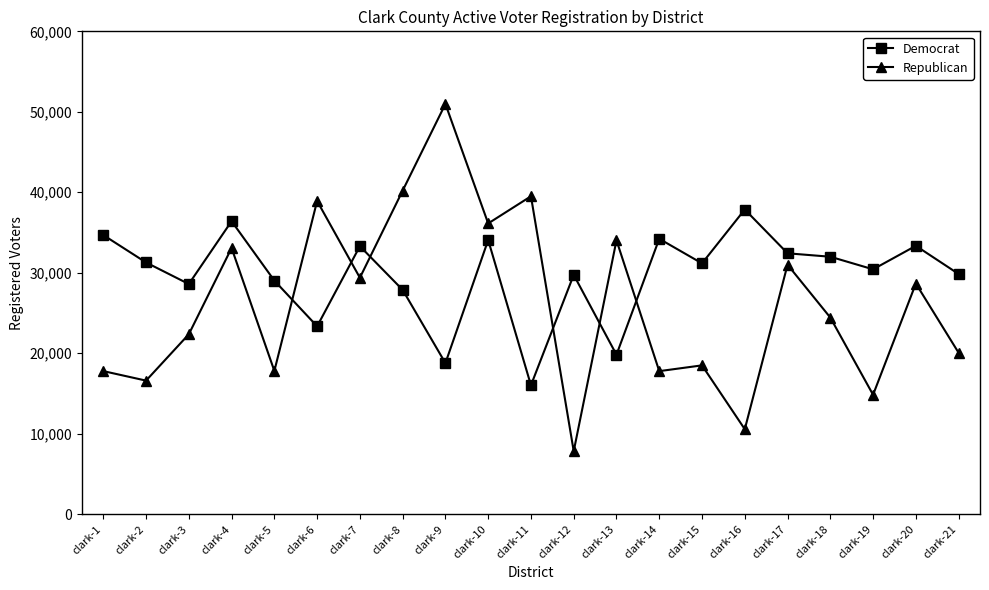

True or false: Democrat has a value of 58615 at clark-7.

False